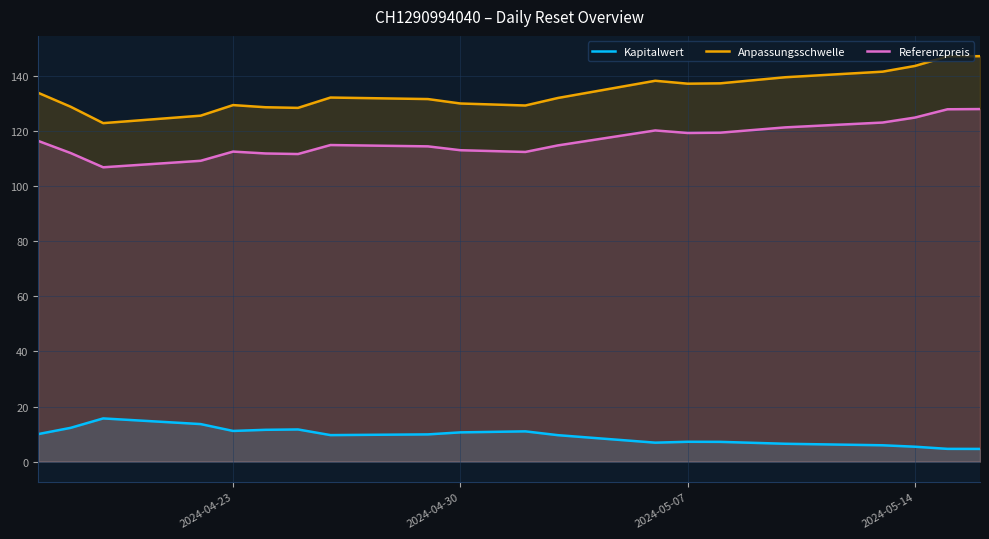

What is the difference between the maximum and minimum values in the Anpassungsschwelle series?

24.3